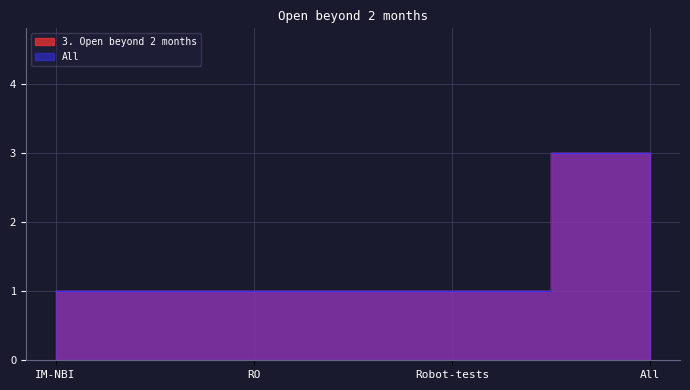

True or false: All and 3. Open beyond 2 months cross at least once.

False